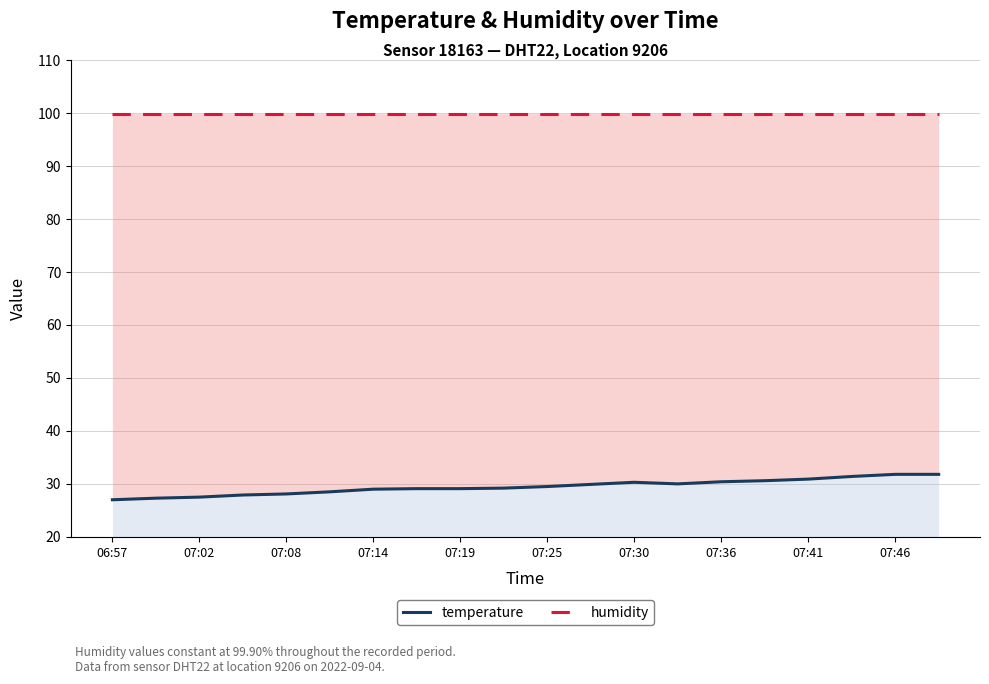

The humidity series shows 99.9 at 06:57. True or false?

True